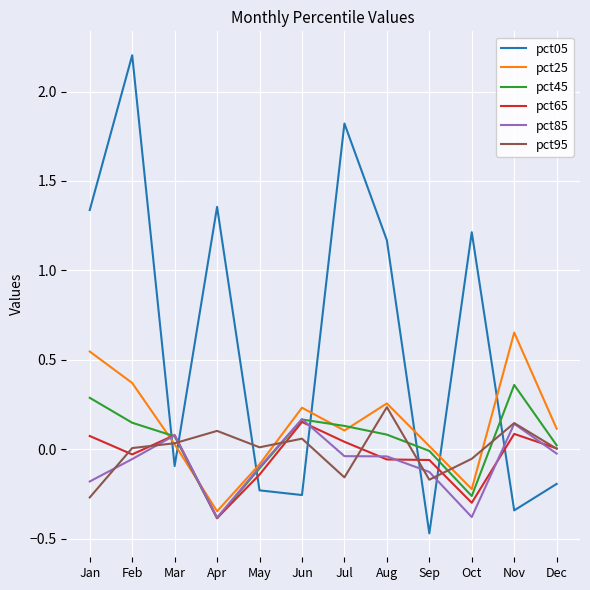

Between which two adjacent categories do pct05 and pct25 first intersect?

Feb and Mar